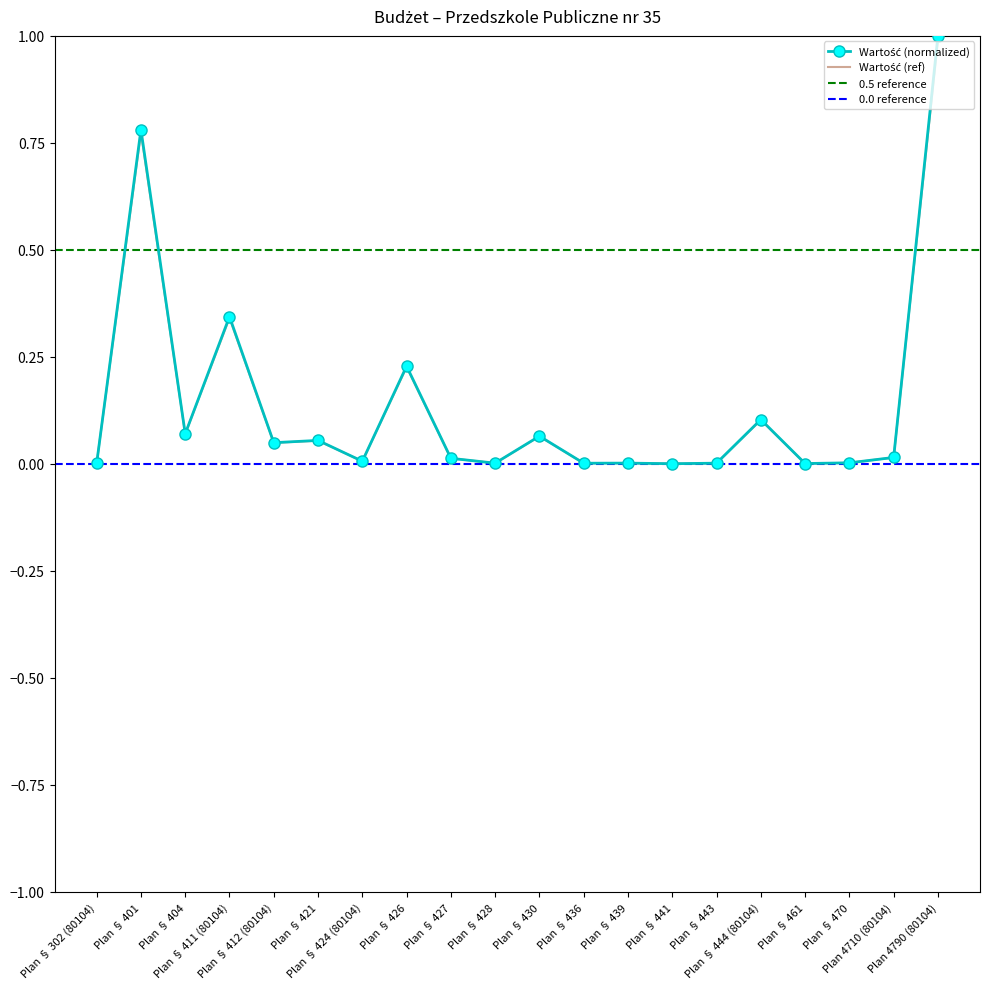

Is it true that the value at Plan § 443 is 0.0?

True